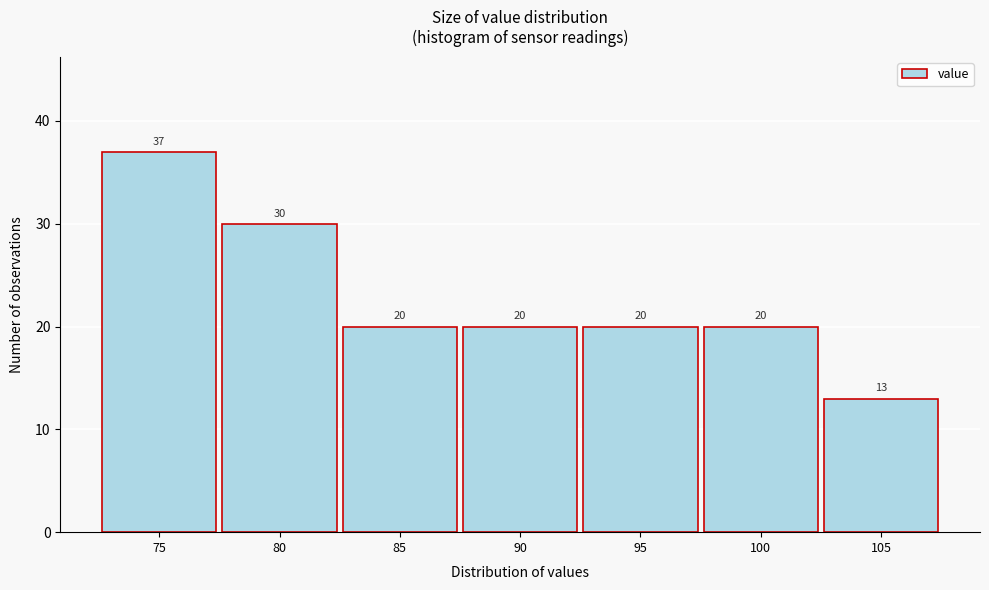

Reading right to left, transcribe all the data shown in this chart.

13	20	20	20	20	30	37